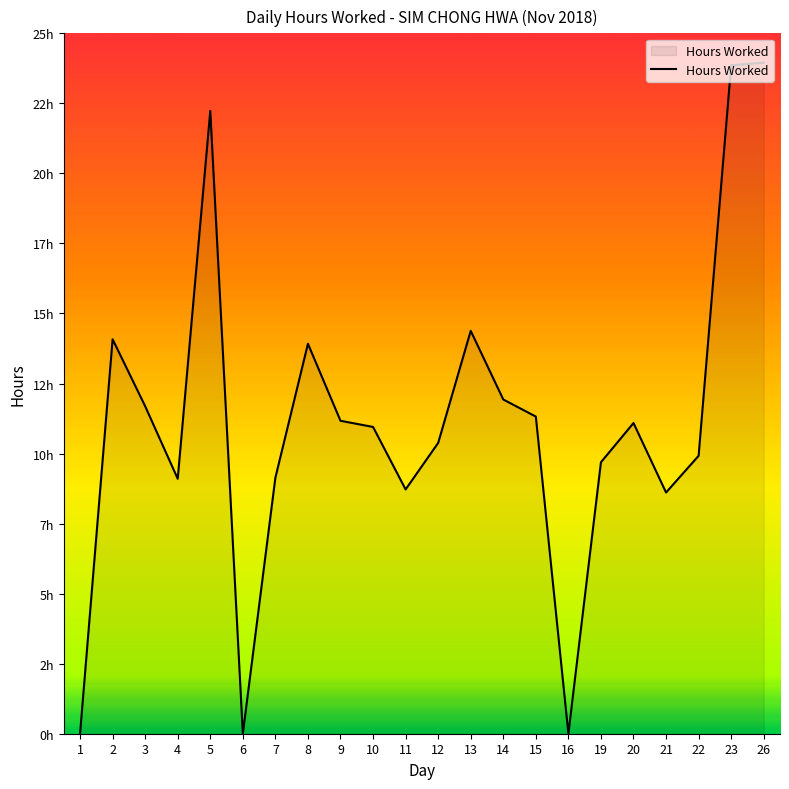

What is the sum of the values at 16 and 8?

13.9